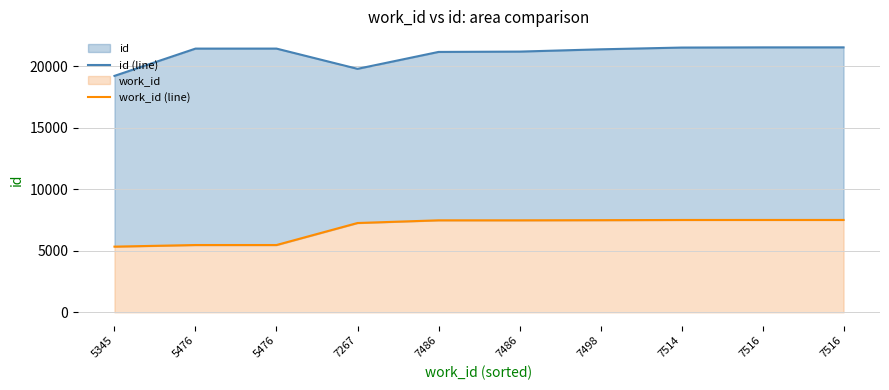

What are all the series names shown in the legend?

id (line), work_id (line)